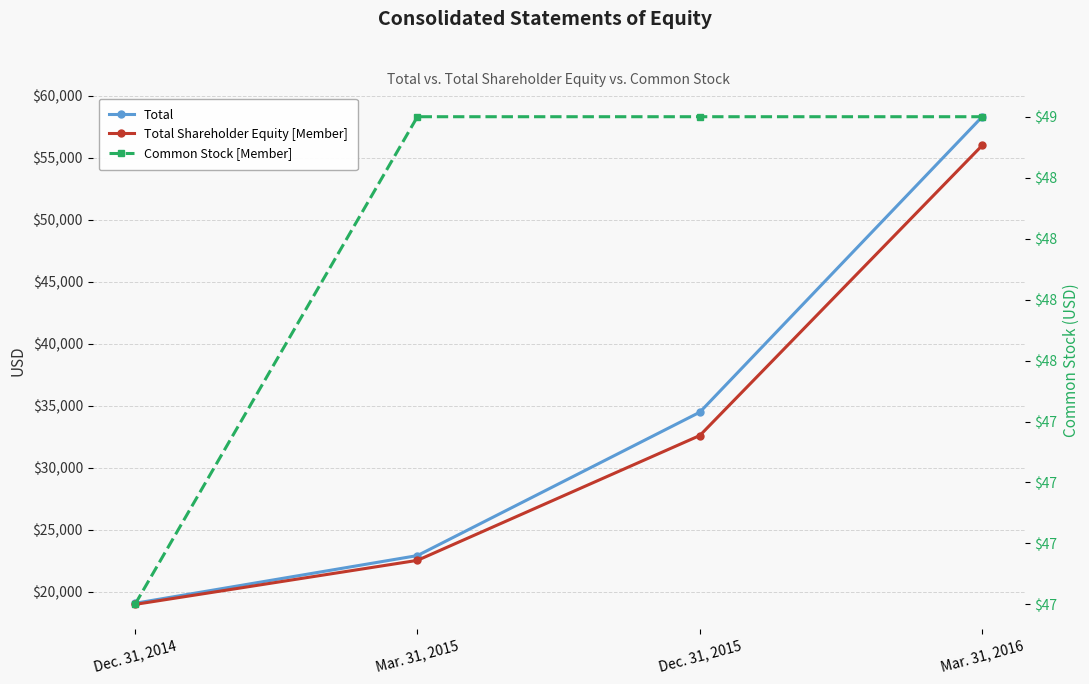

Between Dec. 31, 2014 and Mar. 31, 2015, which series saw the biggest shift?

Total